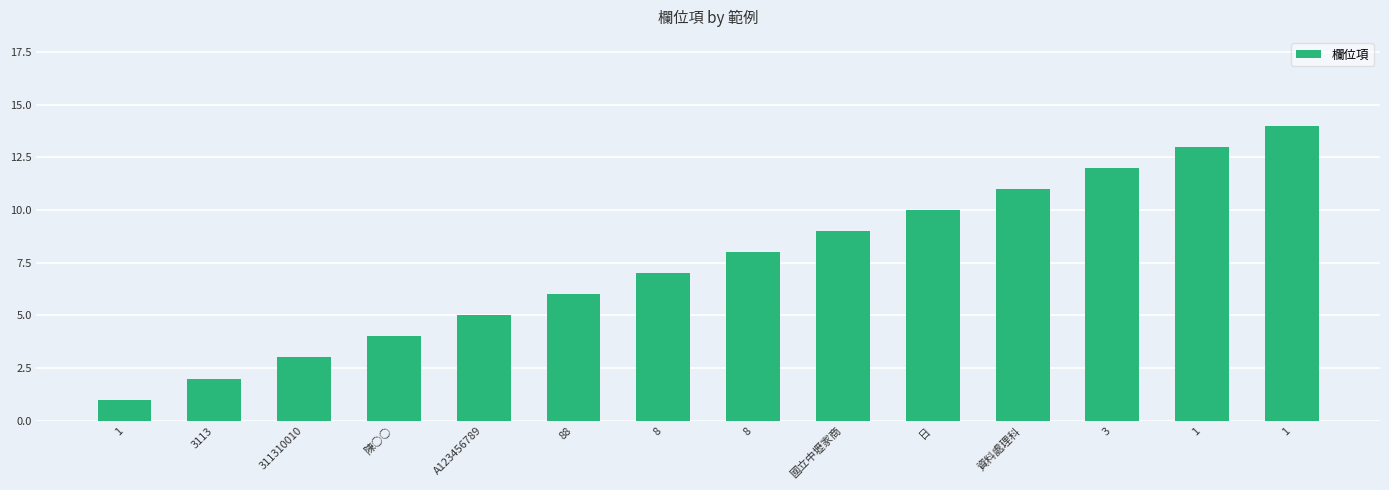

What is the difference between the values at A123456789 and 1?

8